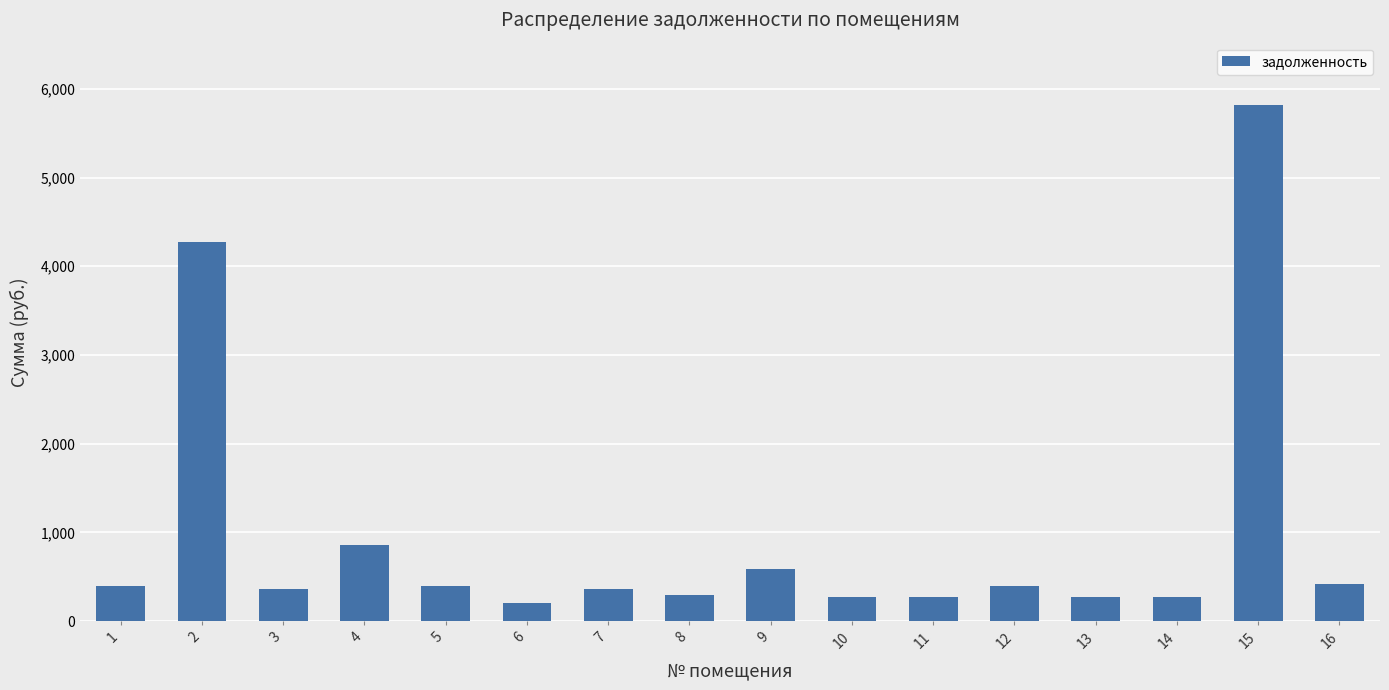

What is the change in value from 1 to 14?

-116.6